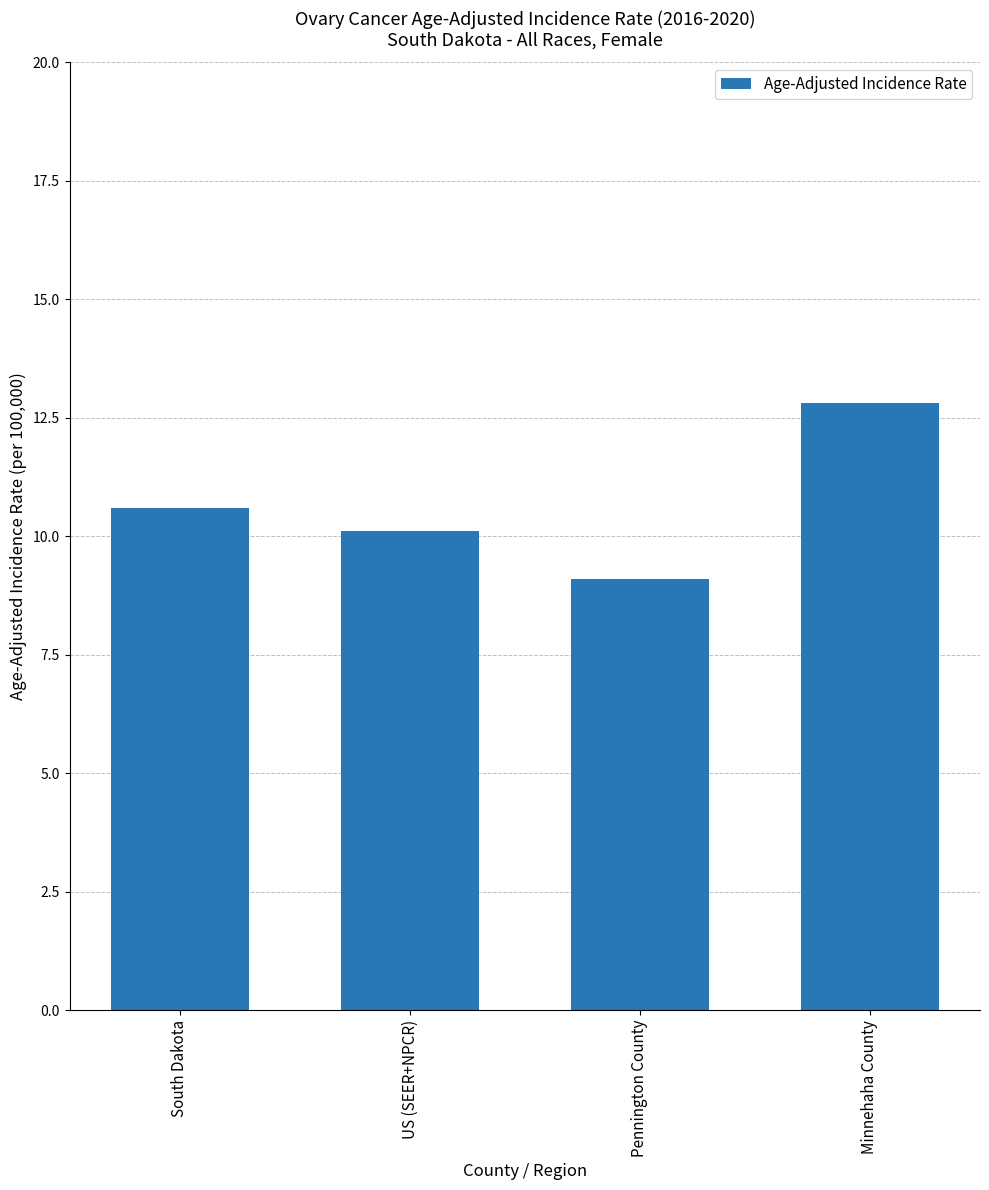

How many bars are there in total?

4